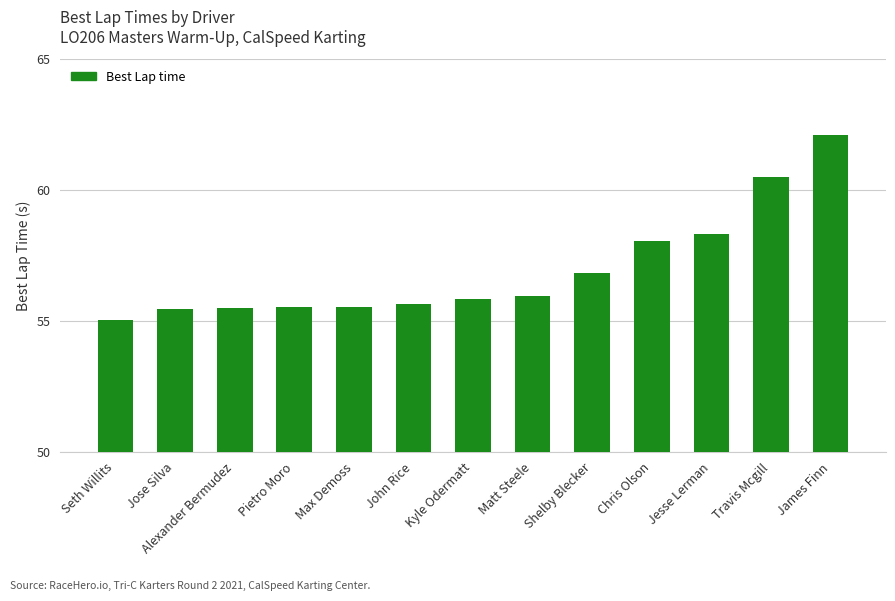

Between Kyle Odermatt and Chris Olson, which is larger?

Chris Olson